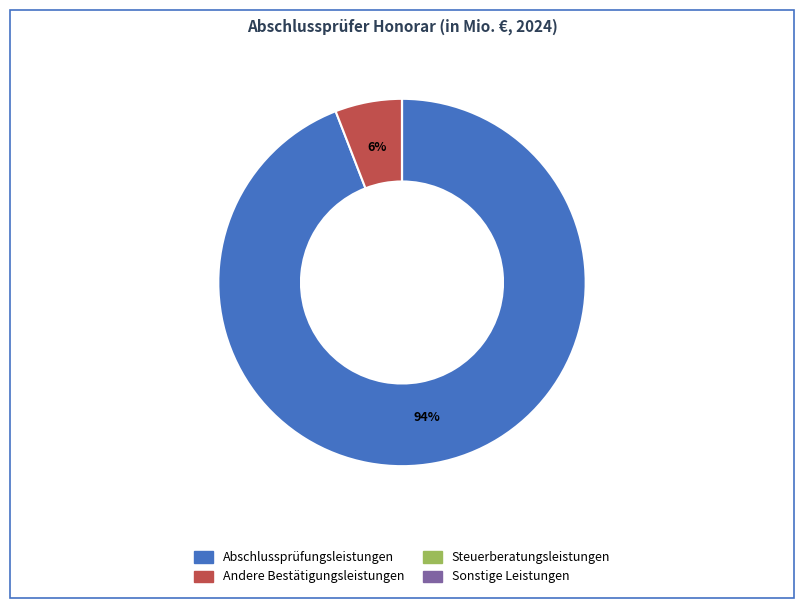

Does any single category account for the majority?

Yes